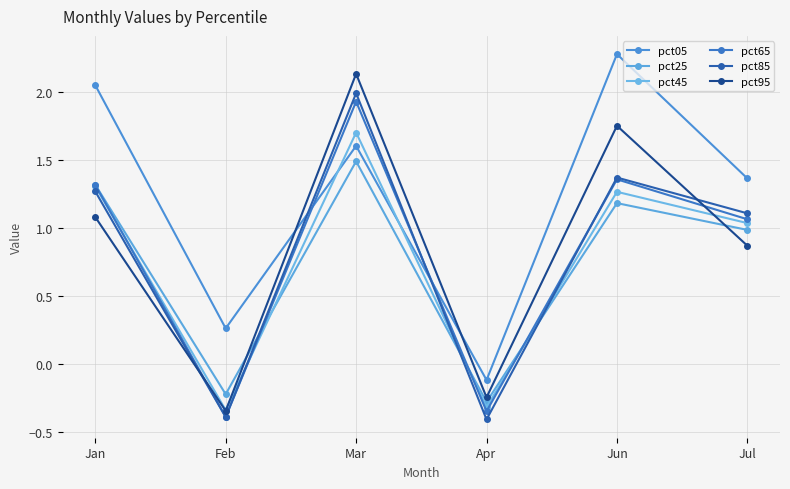

True or false: pct65 has more than 1 points higher than both neighbors.

True